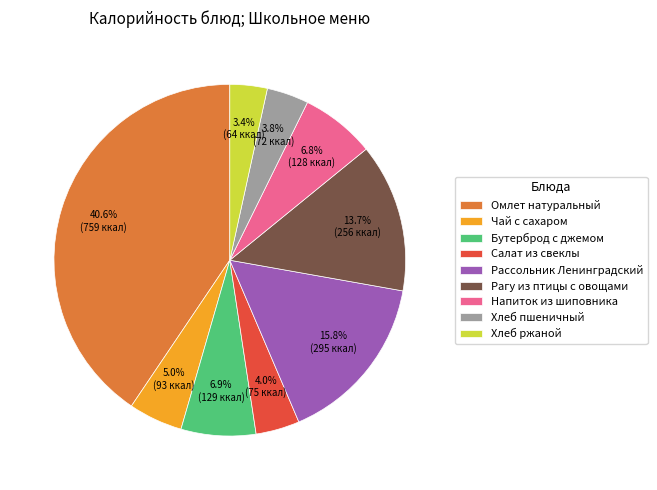

To the nearest percent, what is the difference between the Бутерброд с джемом and Омлет натуральный slice percentages?

34%